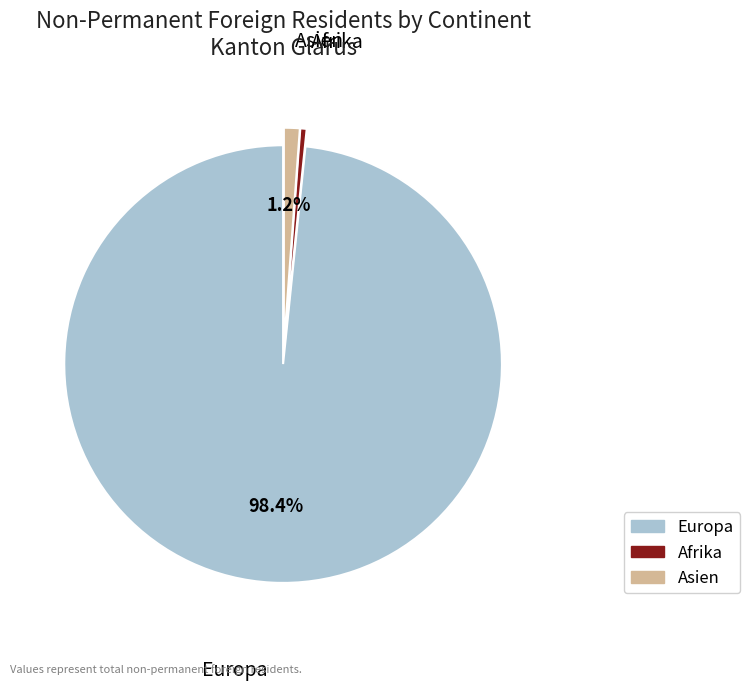

Count the number of slices in the pie.

3